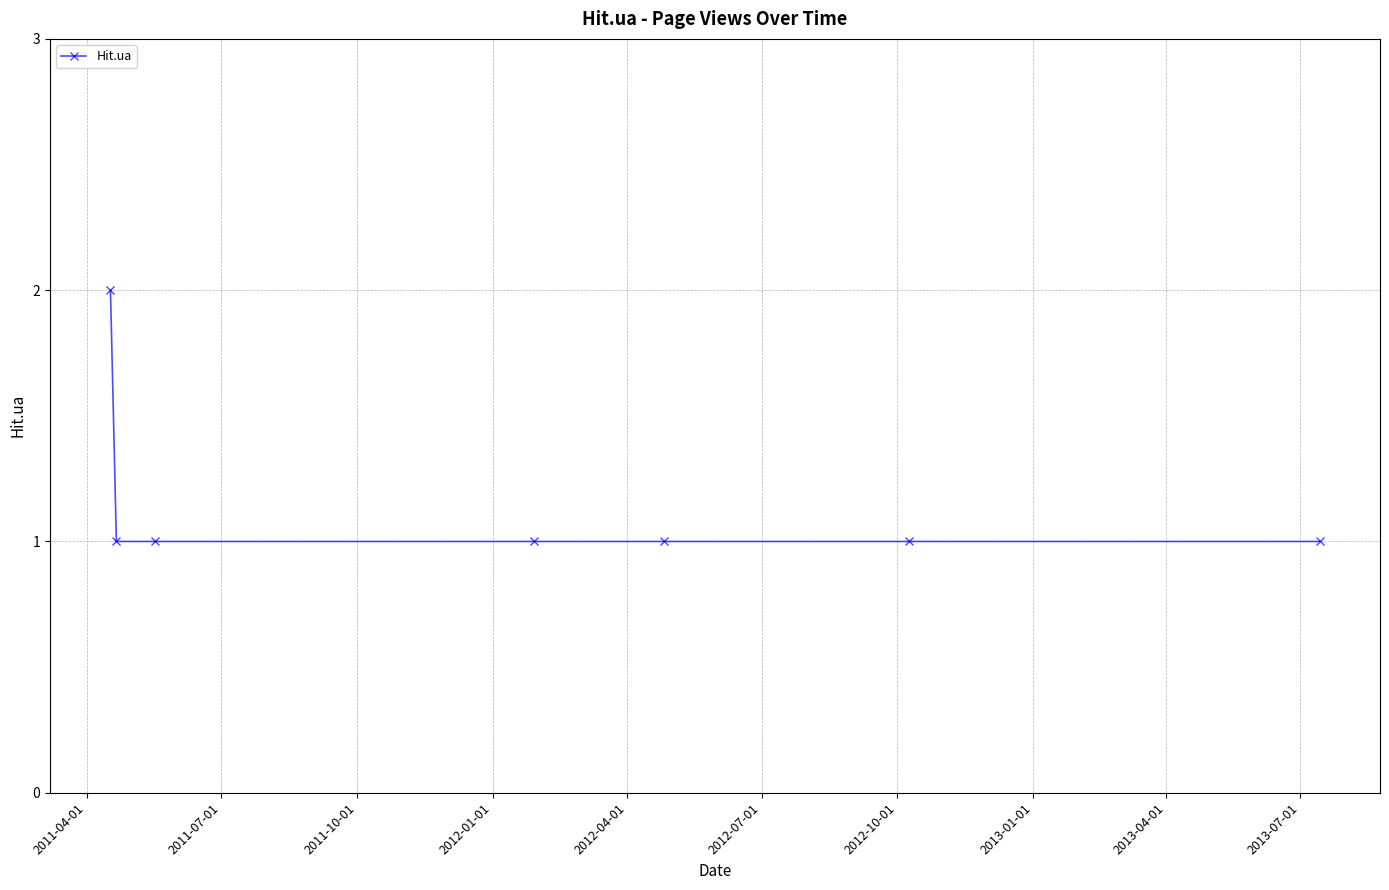

True or false: the data has more than 2 interior local peaks.

False